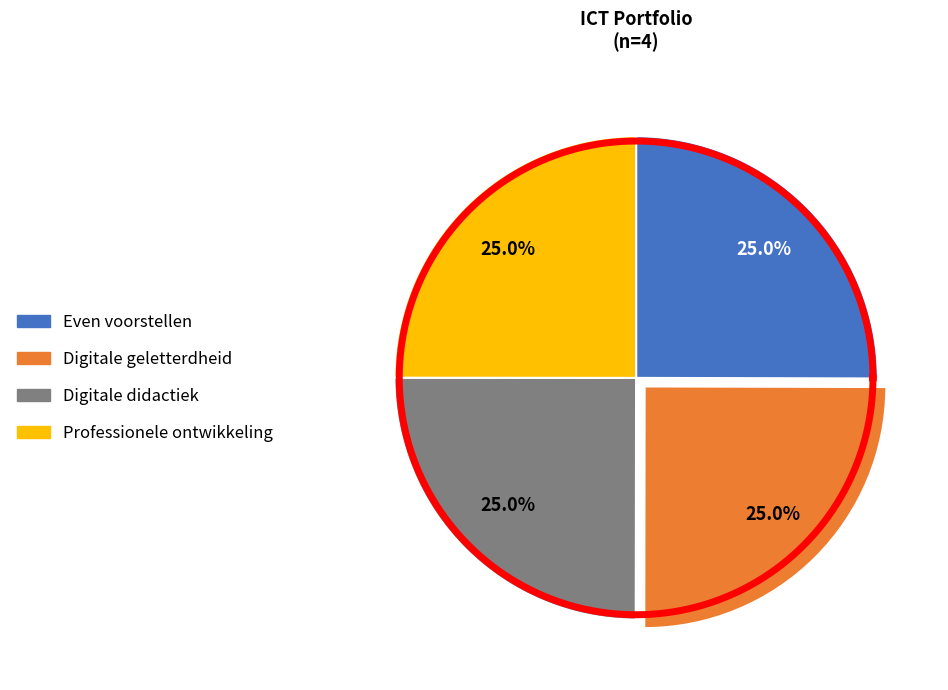

What is the total percentage of Digitale geletterdheid and Professionele ontwikkeling?

50.0%